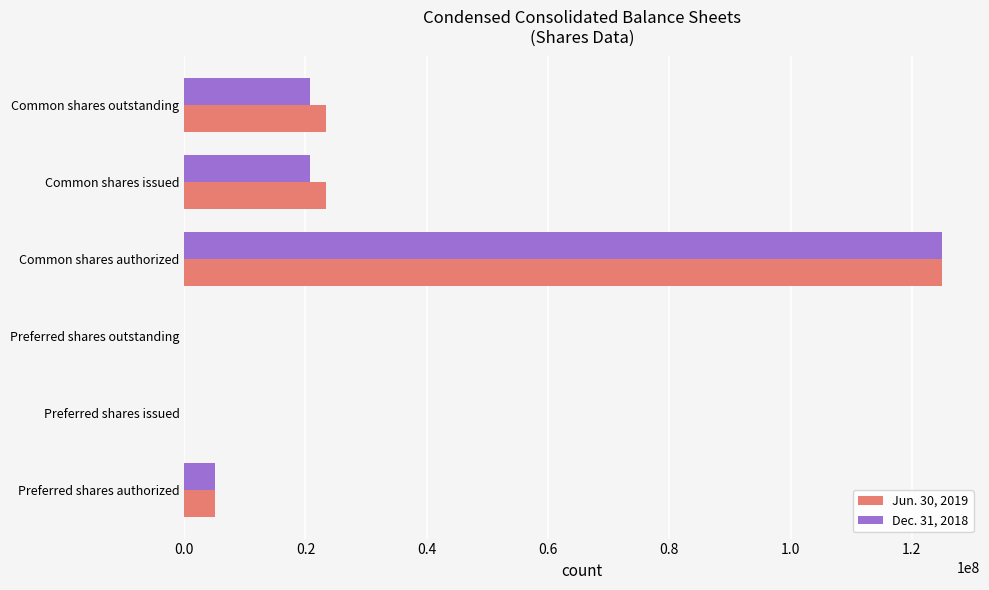

What is the total value across all series at Preferred shares authorized?

10000000